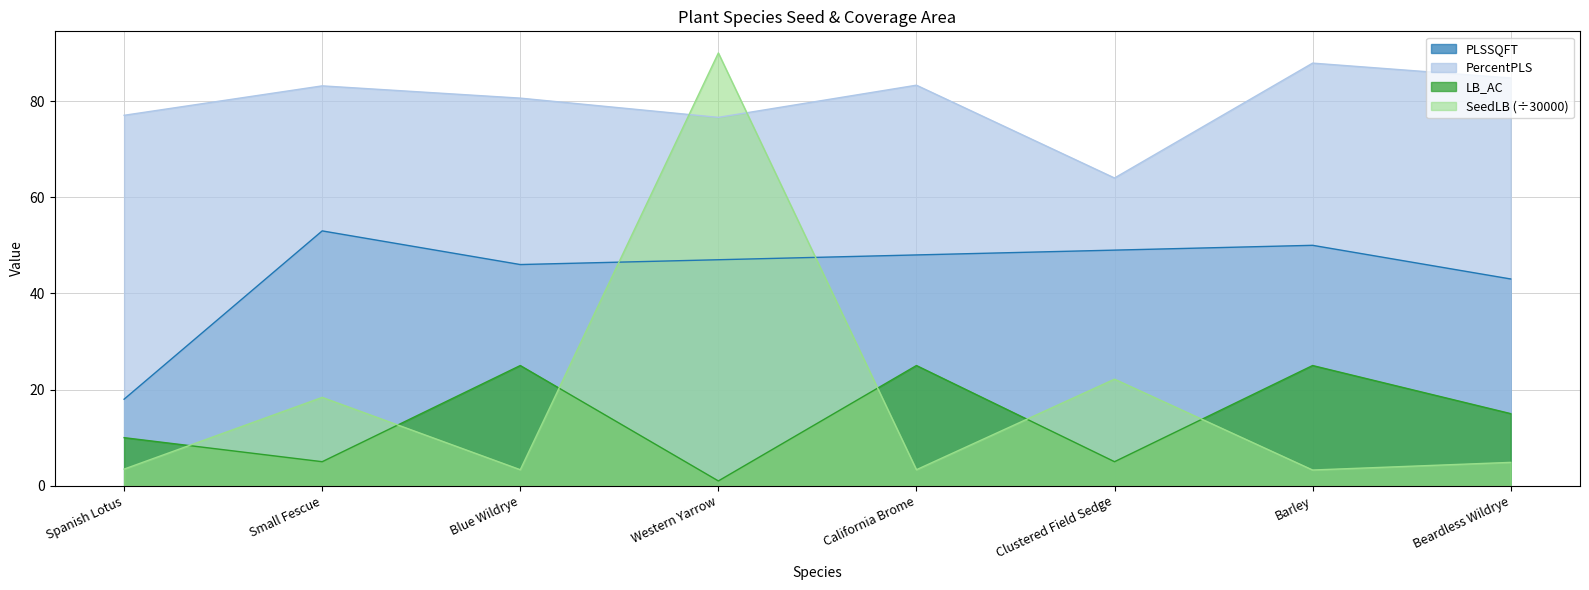

At which label does SeedLB_scaled first exceed 4?

Small Fescue